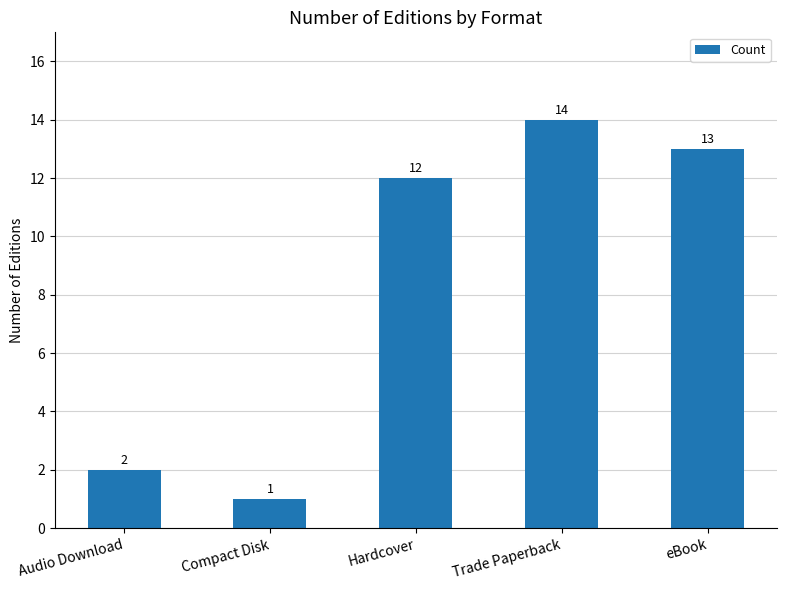

Rank the categories by value from lowest to highest.

Compact Disk, Audio Download, Hardcover, eBook, Trade Paperback